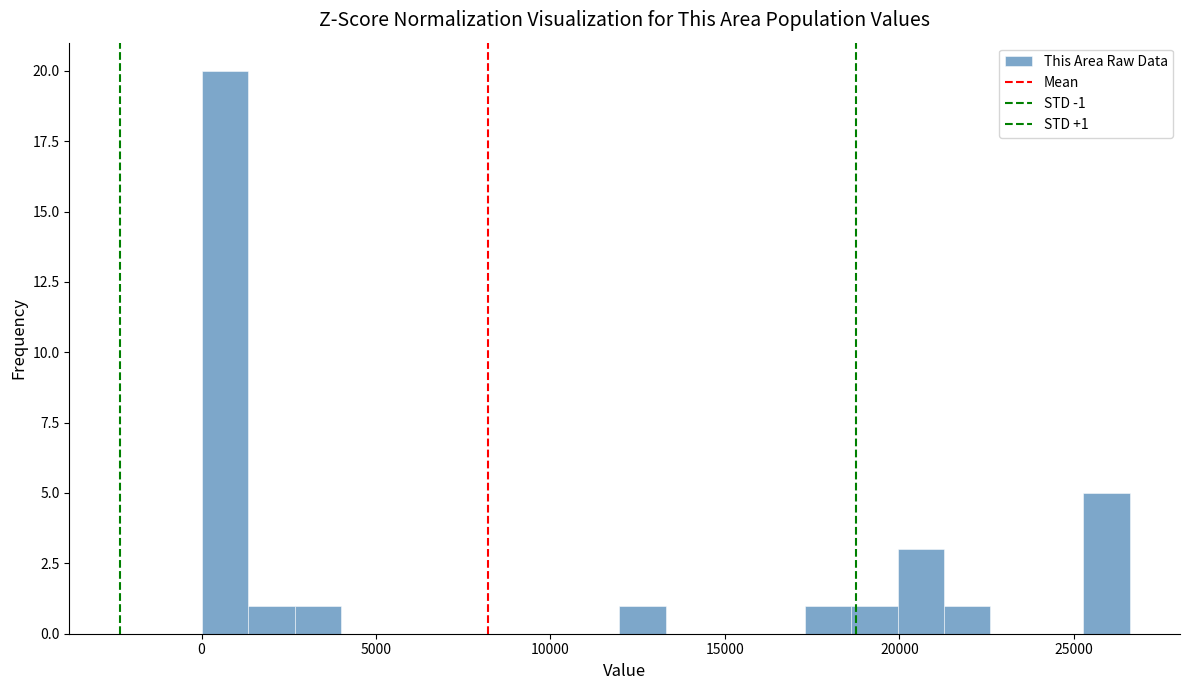

Read against the x-axis, roughly where is the centre of the tallest bar?

500